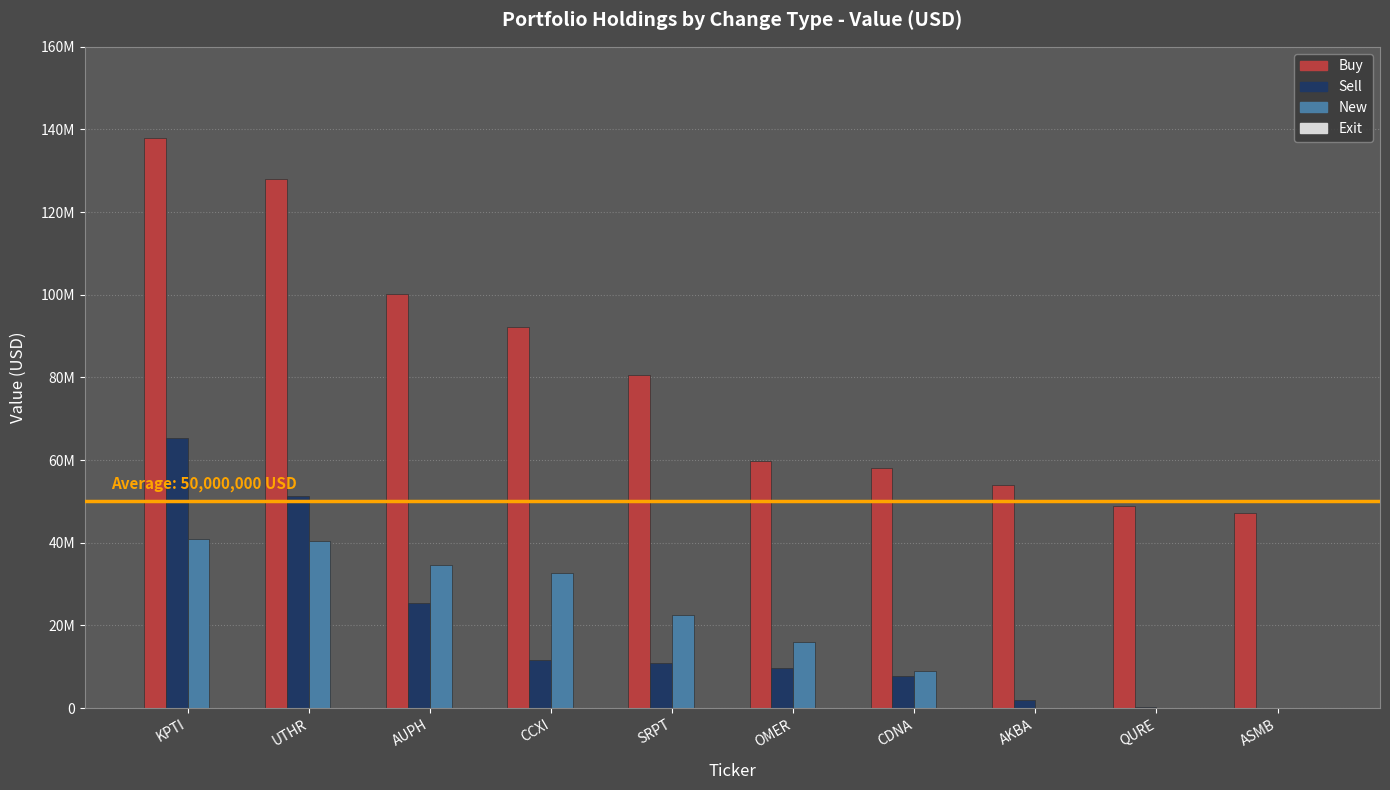

What is the total value across all series at CDNA?

74688000